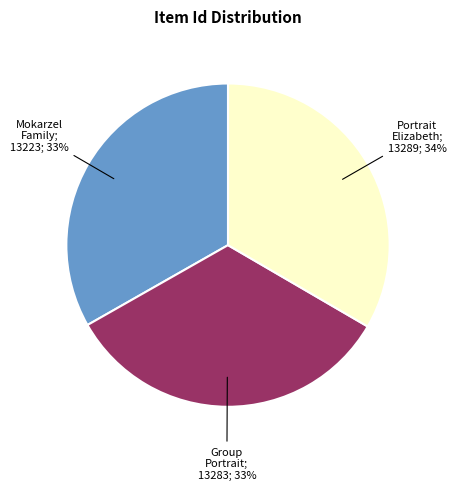

To the nearest percent, what portion does Mokarzel Family and Friends represent?

33%